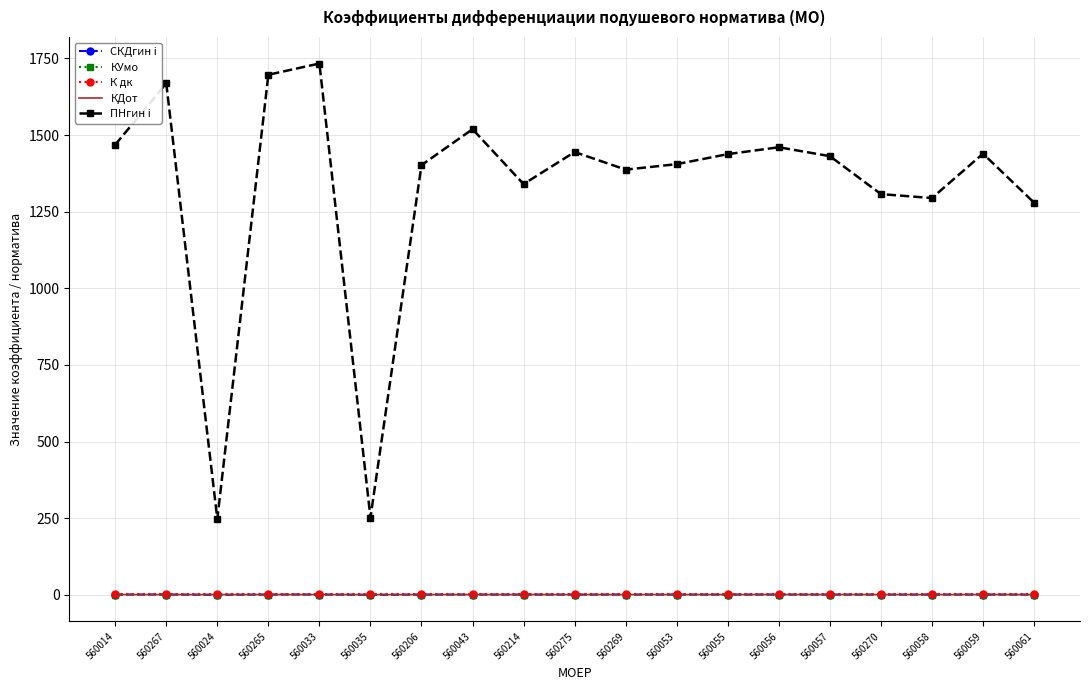

True or false: ПНгин i has a value of 620.5 at 560058.

False